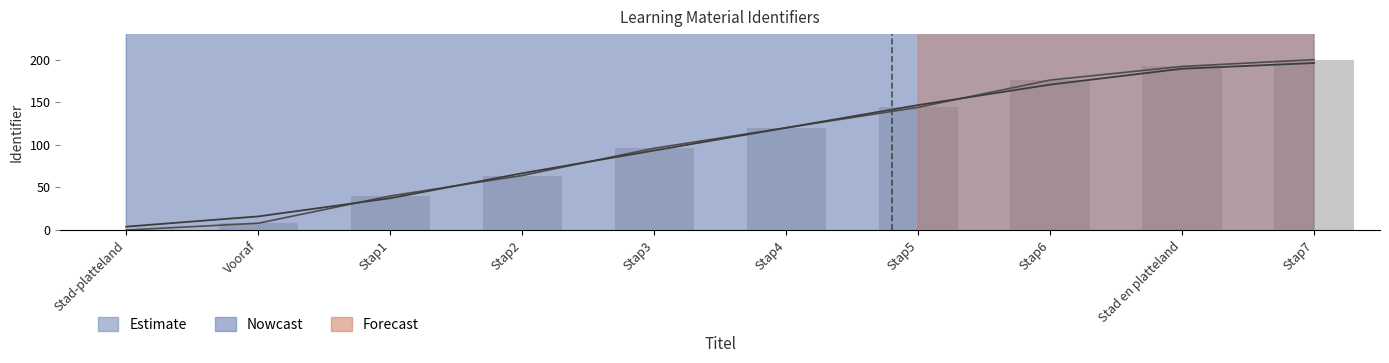

What is the average value of the Identifier series?

104.0